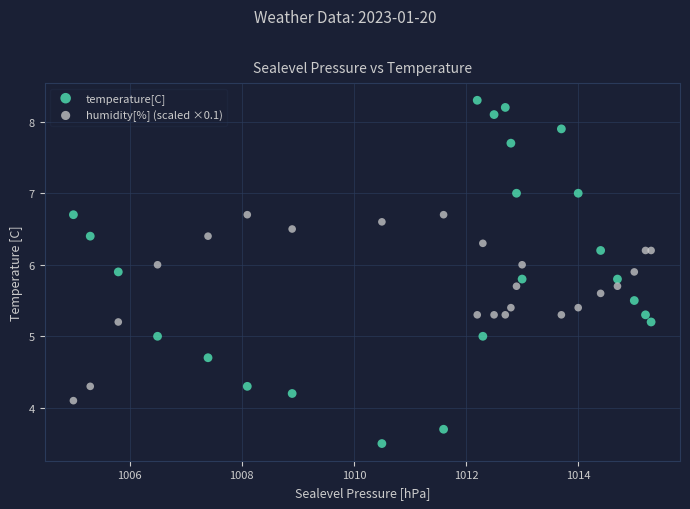

Which series has the largest Y range (max minus min)?

temperature[C]